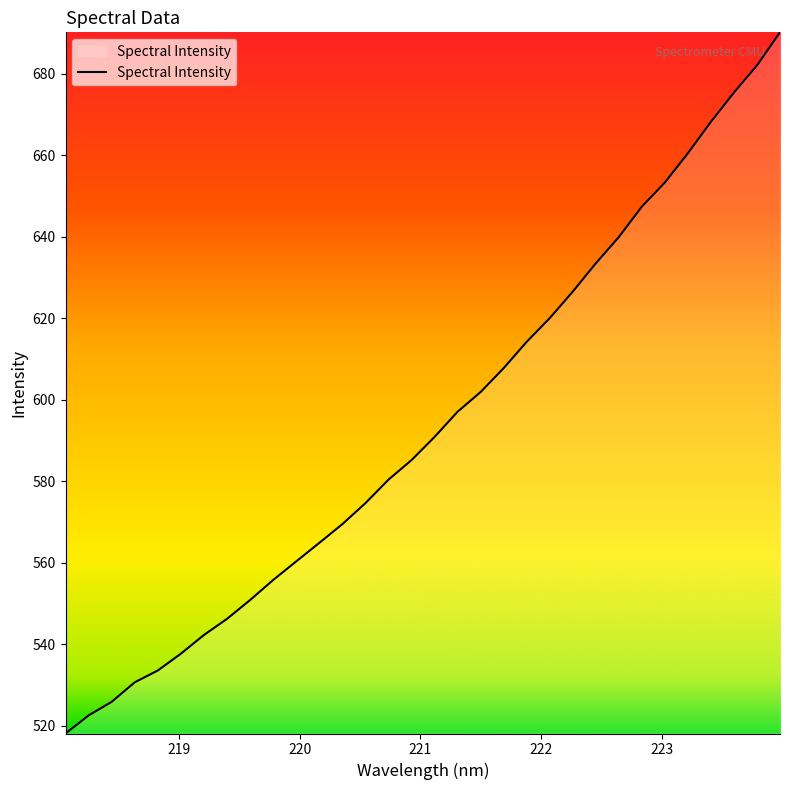

What is the difference between the maximum and minimum values?

172.0